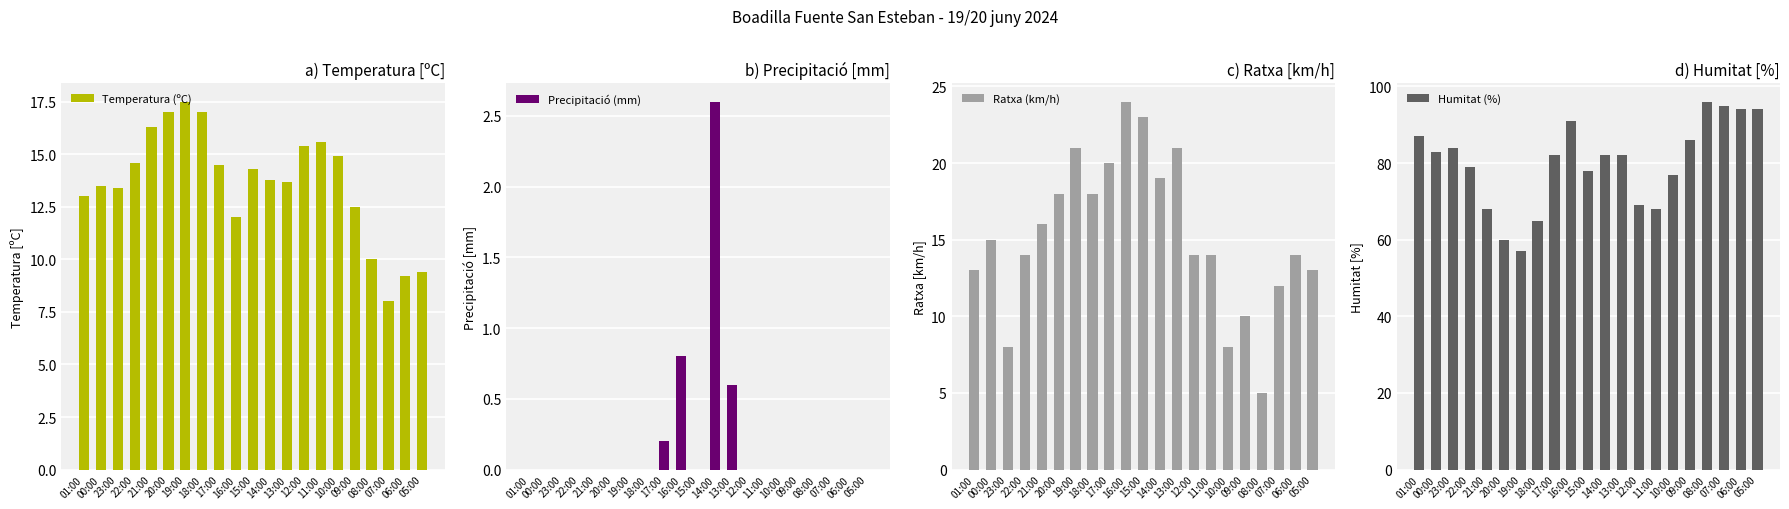

What is the difference between the second highest and second lowest values in the Humitat (%) series?

35